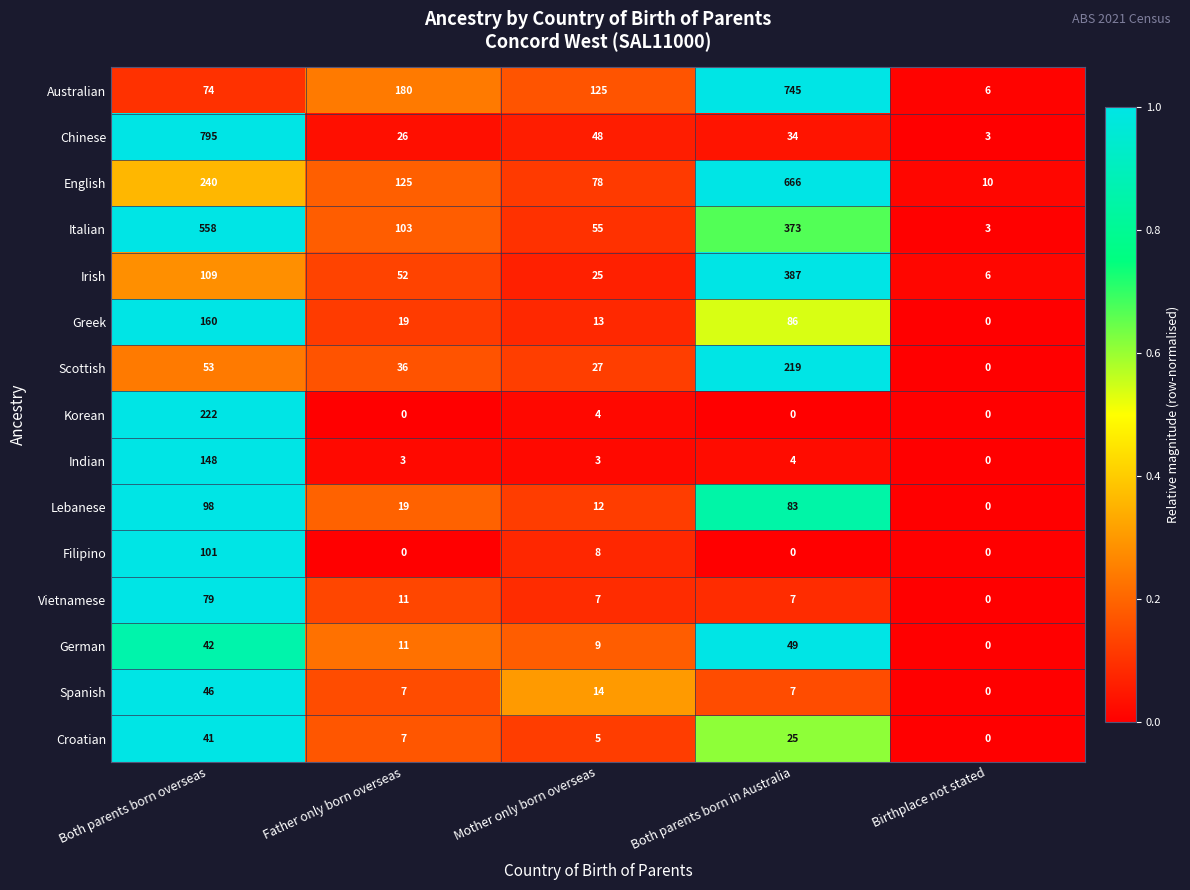

How many data points does each series have?

5